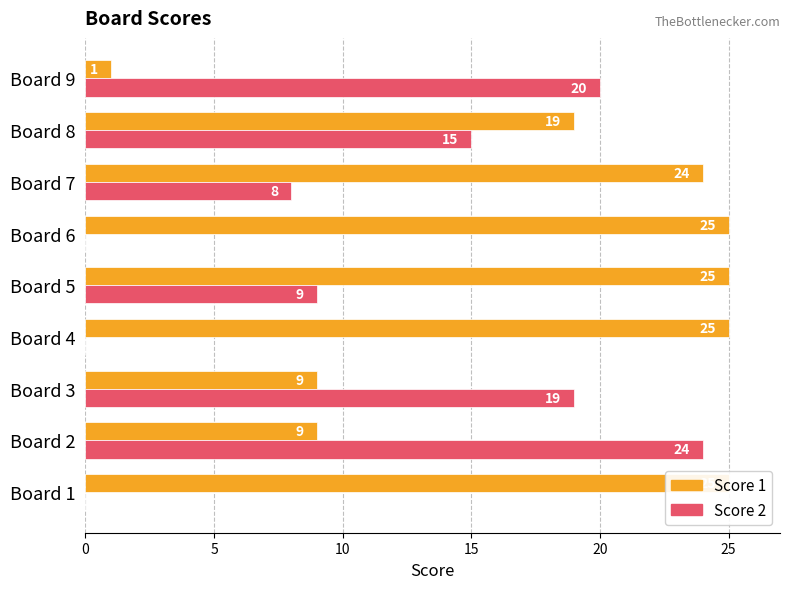

What is the total value across all series at Board 4?

25